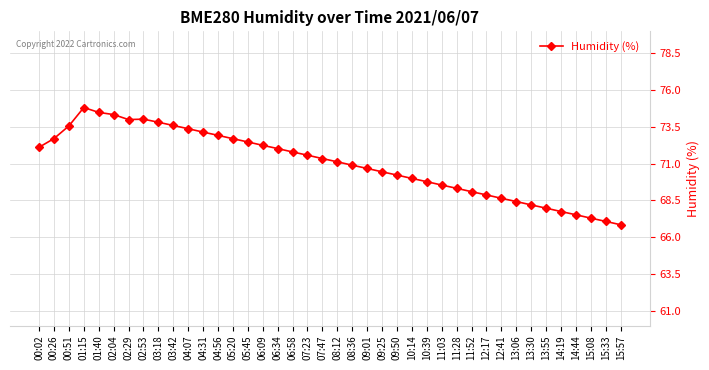

What position from the right is 01:40?

36